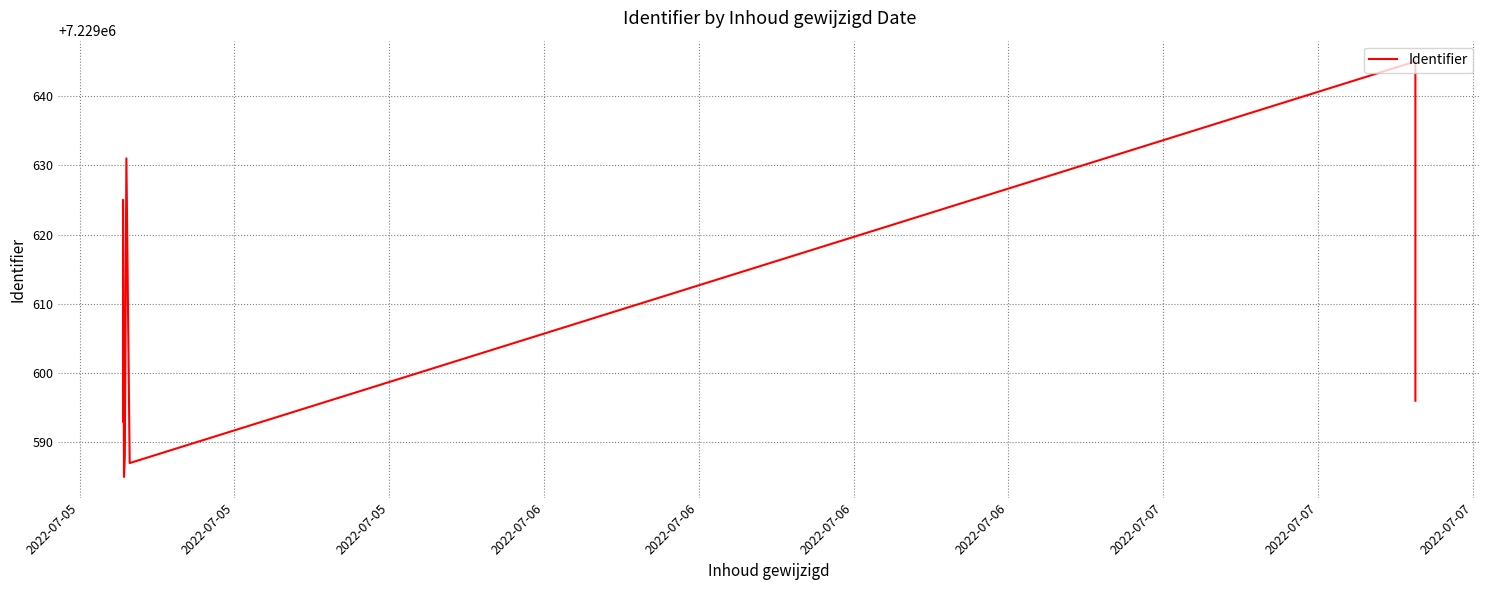

The chart shows a value of 7229609 at 2022-07-06. True or false?

True